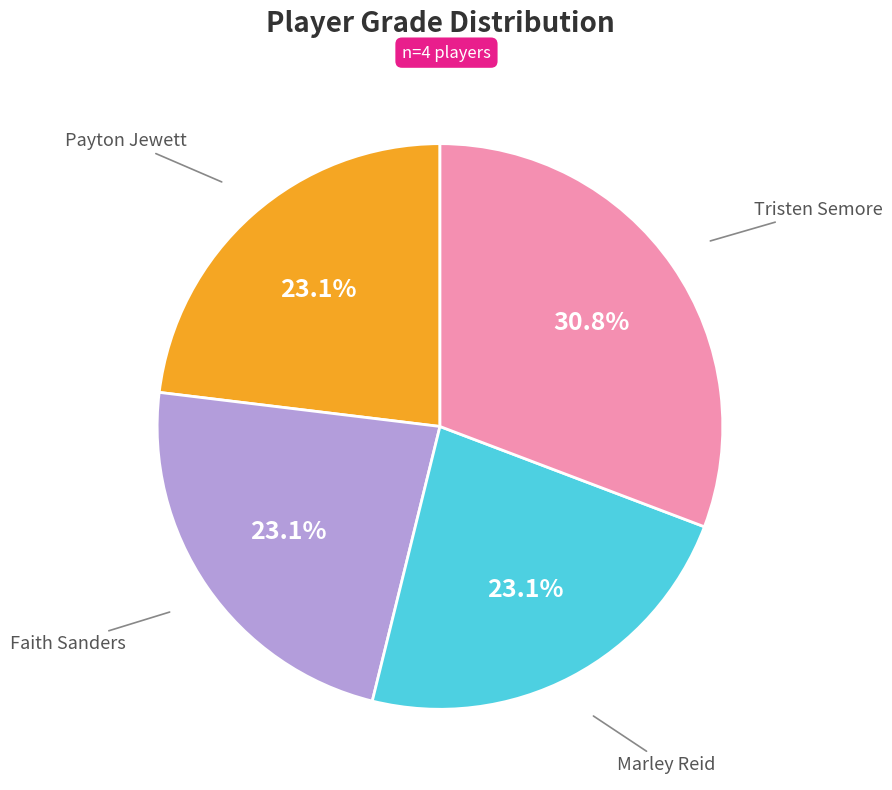

Which category has the biggest portion of the pie?

Tristen Semore